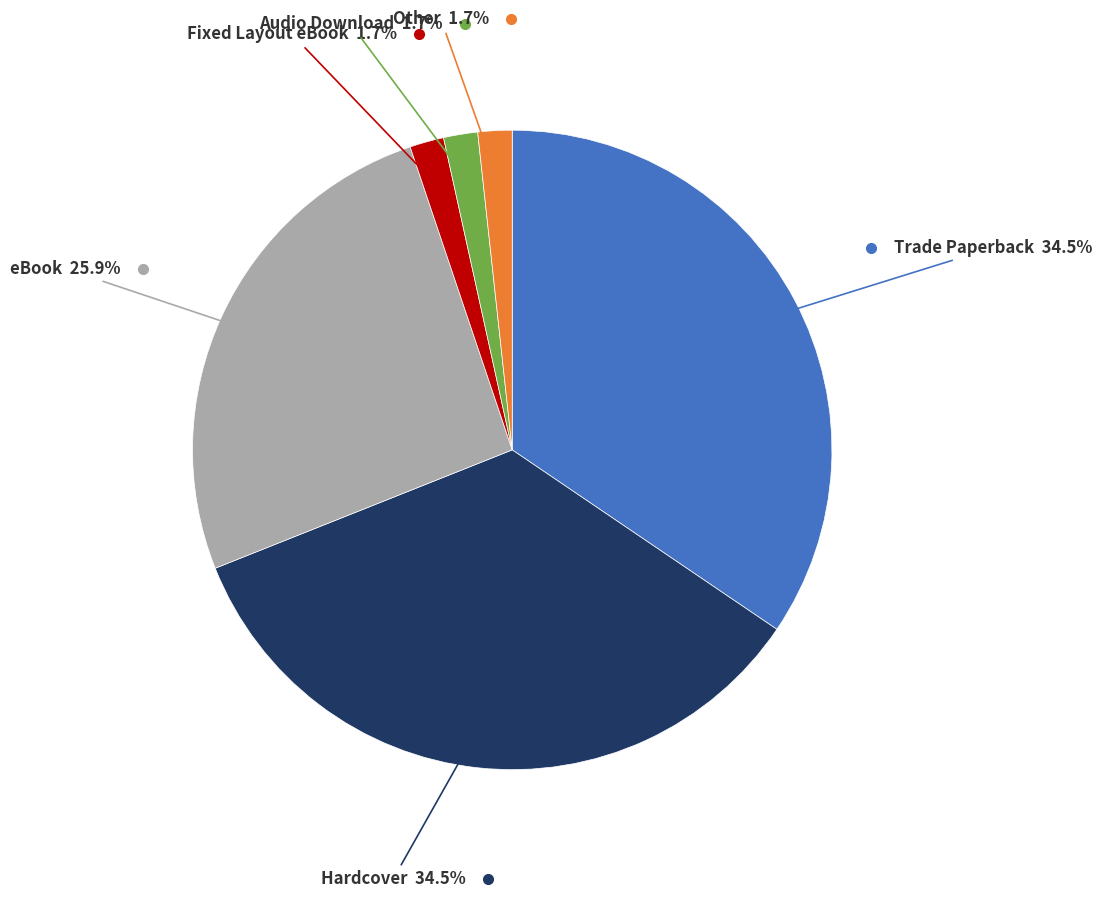

Does any single category account for the majority?

No